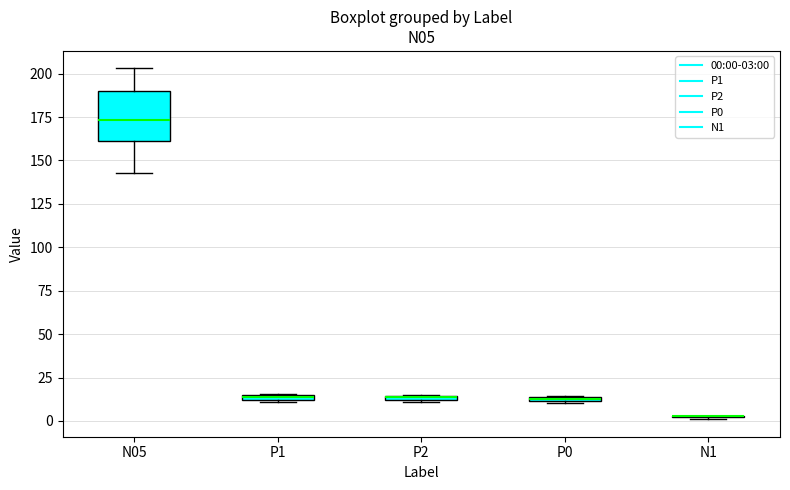

Which box is the tallest, from its lower edge to its upper edge?

N05